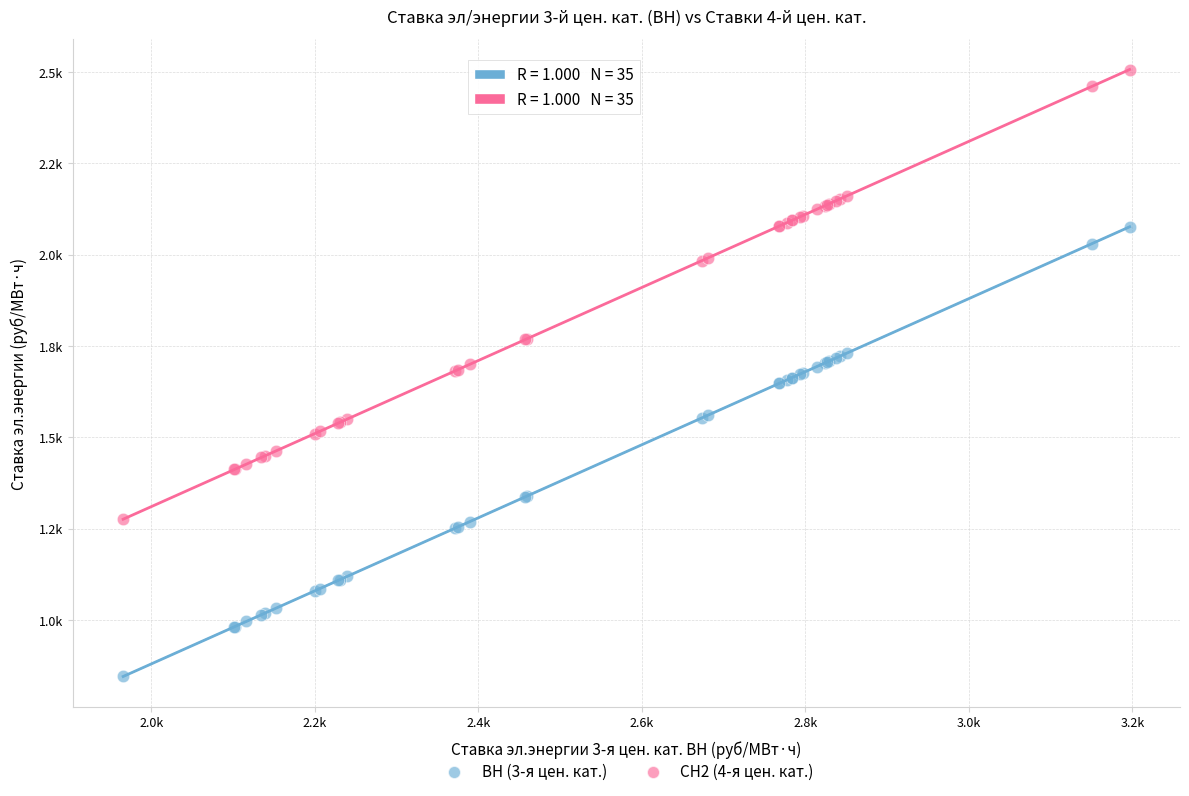

What are all the series names shown in the legend?

ВН (3-я цен. кат.), СН2 (4-я цен. кат.)